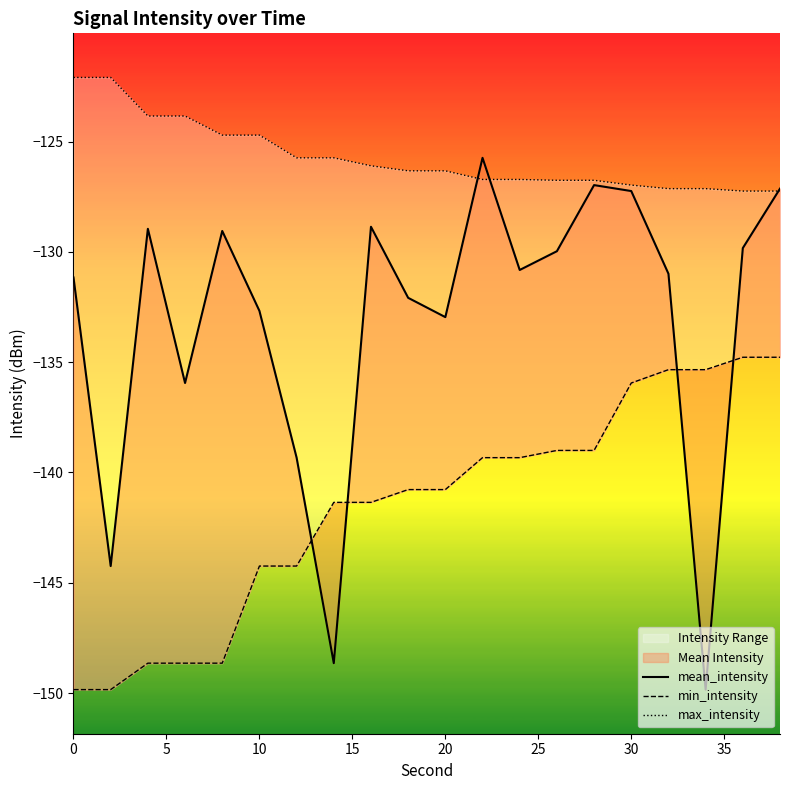

Which series has the largest total across all categories?

max_intensity